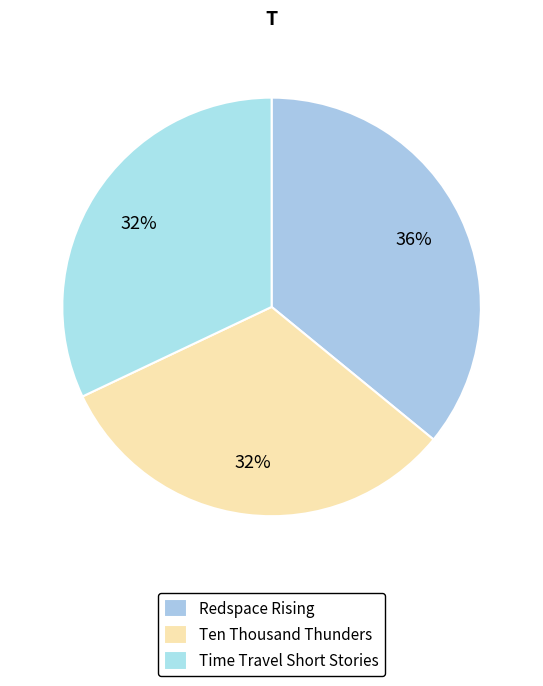

Combined, do Ten Thousand Thunders and Time Travel Short Stories account for over 50%?

Yes